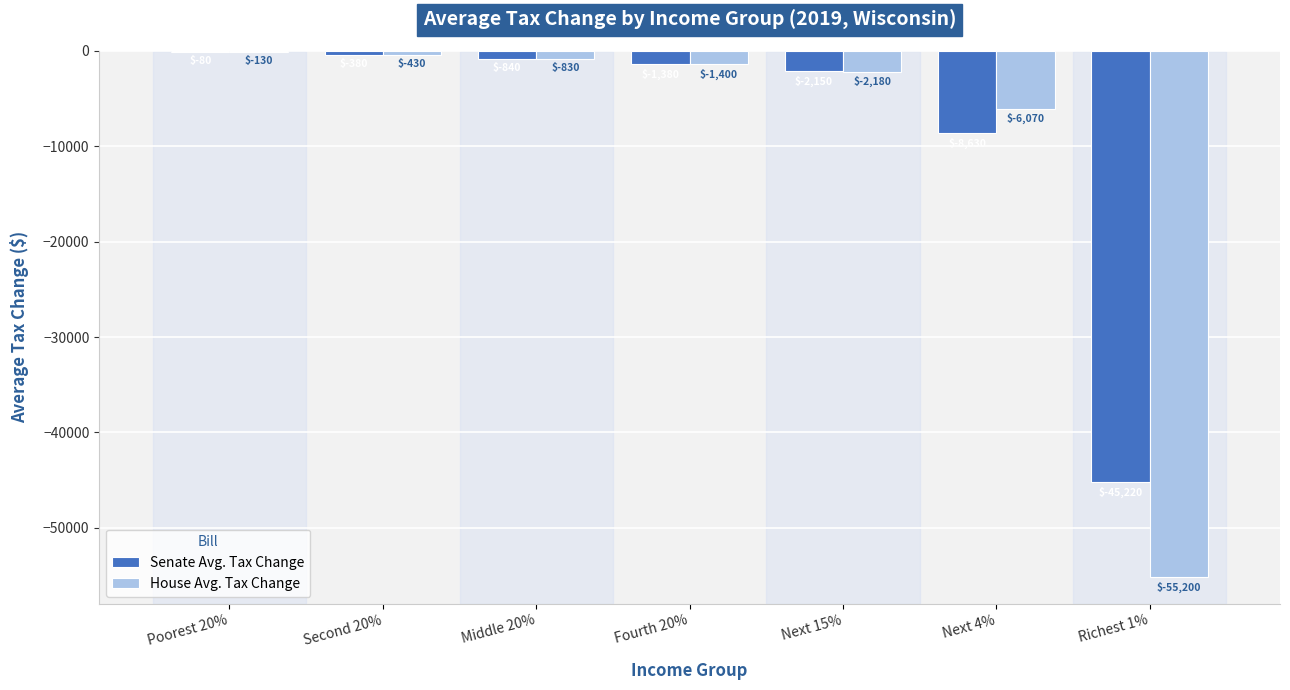

Which series has the largest total across all categories?

Senate Avg. Tax Change